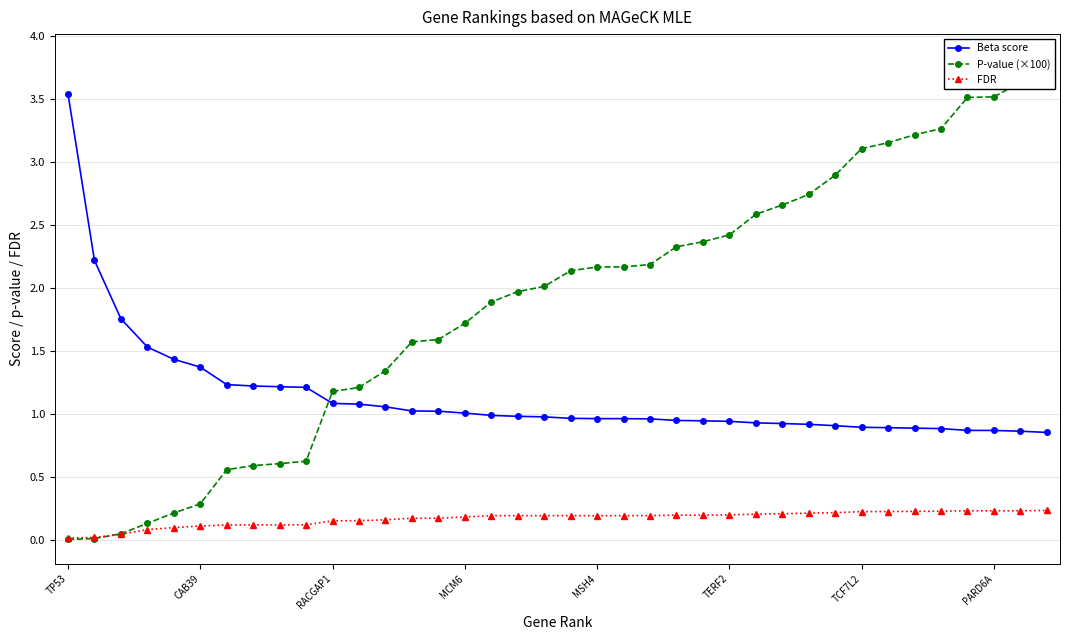

Which series has the largest total across all categories?

P-value (×100)